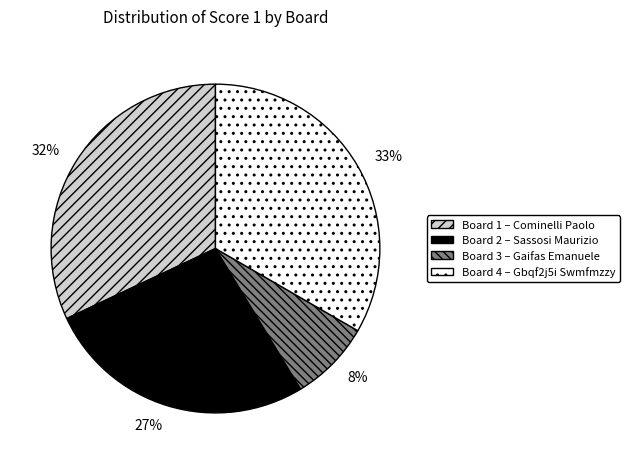

Is there a majority slice in this chart?

No